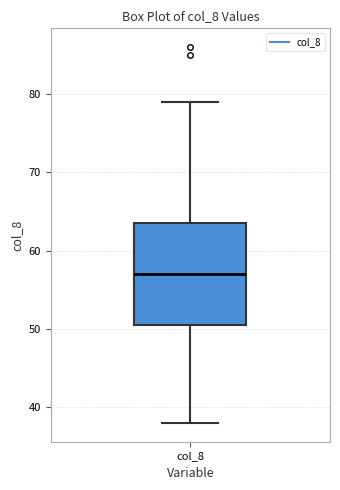

Read this box plot against the y-axis: the position of the median line, the range covered by the box, and the ends of both whiskers. The values are not printed on the chart, so give them approximately, as read against the axis.

median 57, box 51 to 64, whiskers 38 to 79